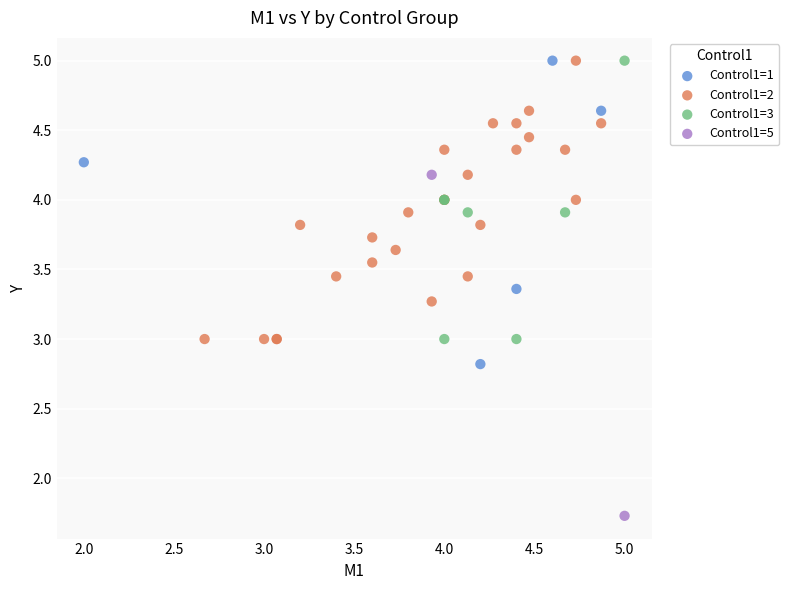

Which series contains the lowest Y value?

Control1=5